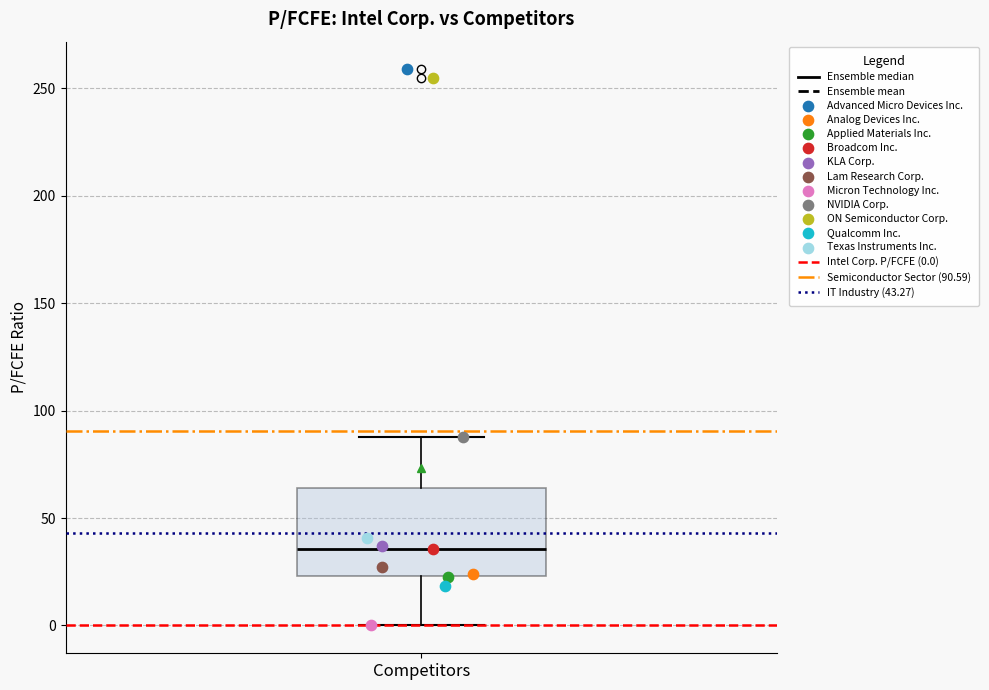

Read this box plot against the y-axis: the position of the median line, the range covered by the box, and the ends of both whiskers. The values are not printed on the chart, so give them approximately, as read against the axis.

median 35, box 25 to 65, whiskers 0 to 90